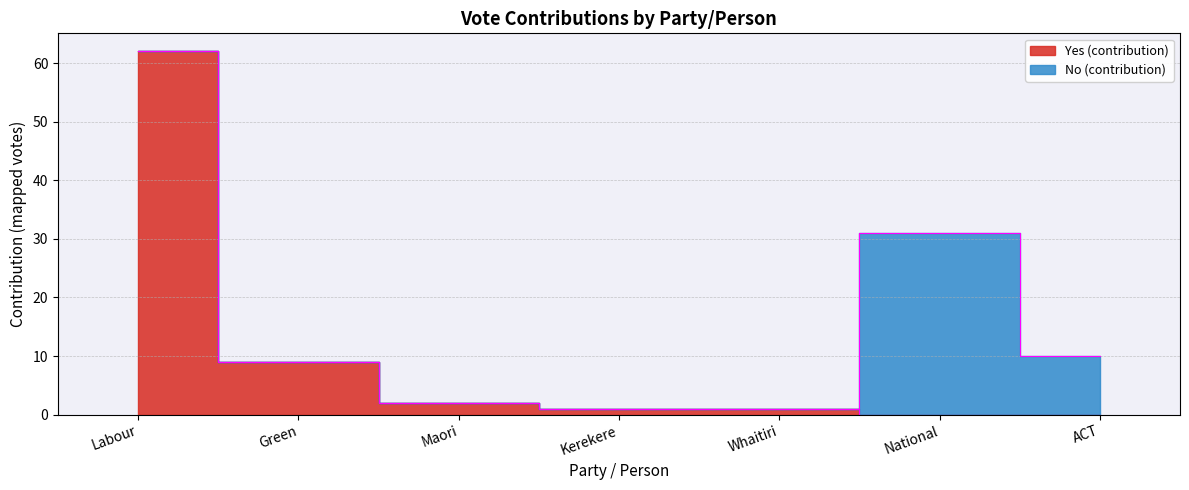

Is it true that the value at Green is 9?

True